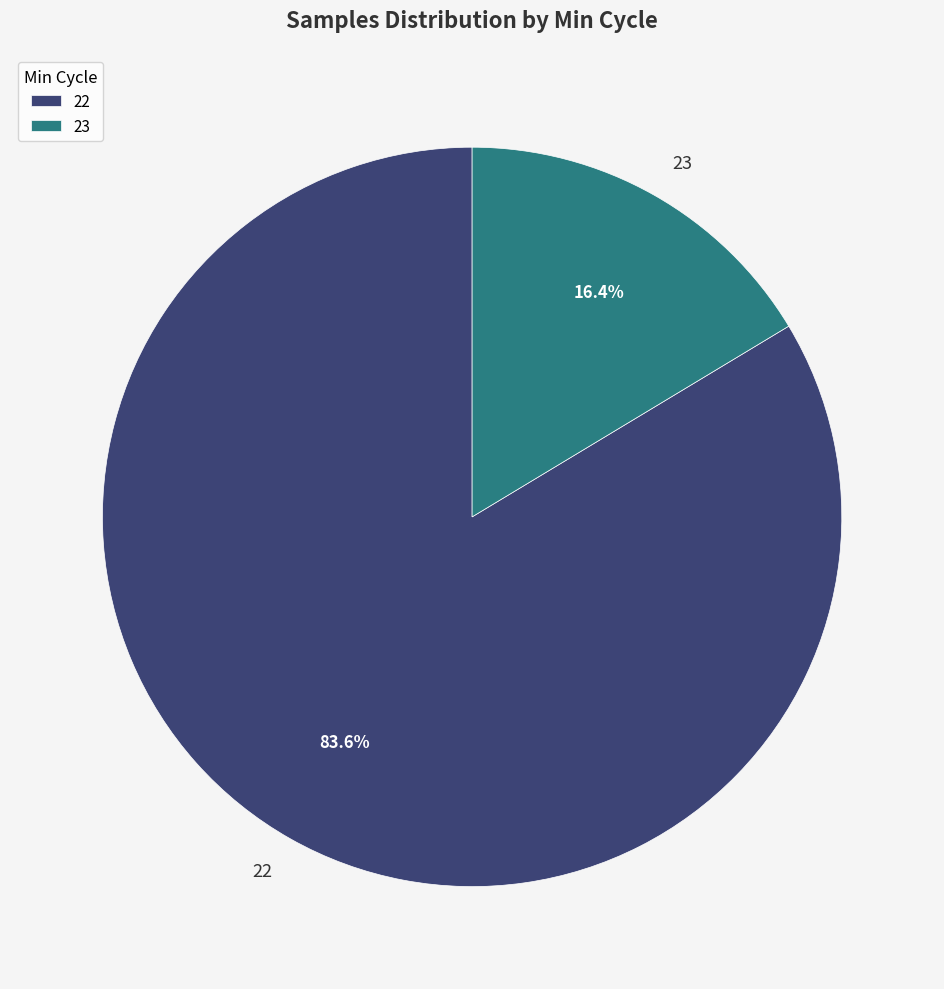

What is the largest slice in the pie chart?

22